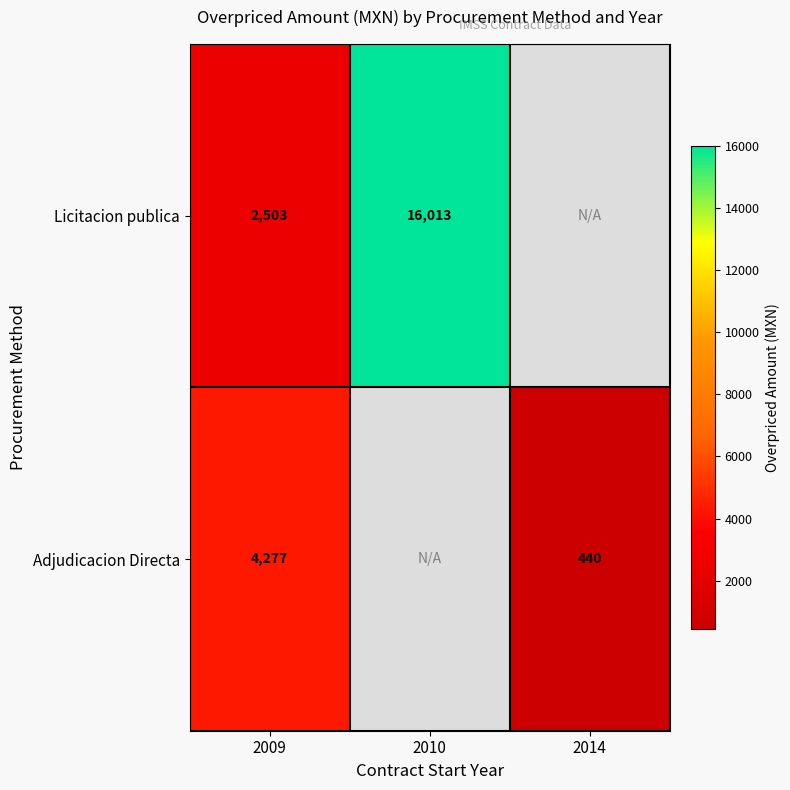

Which label corresponds to the largest value in the chart?

2010